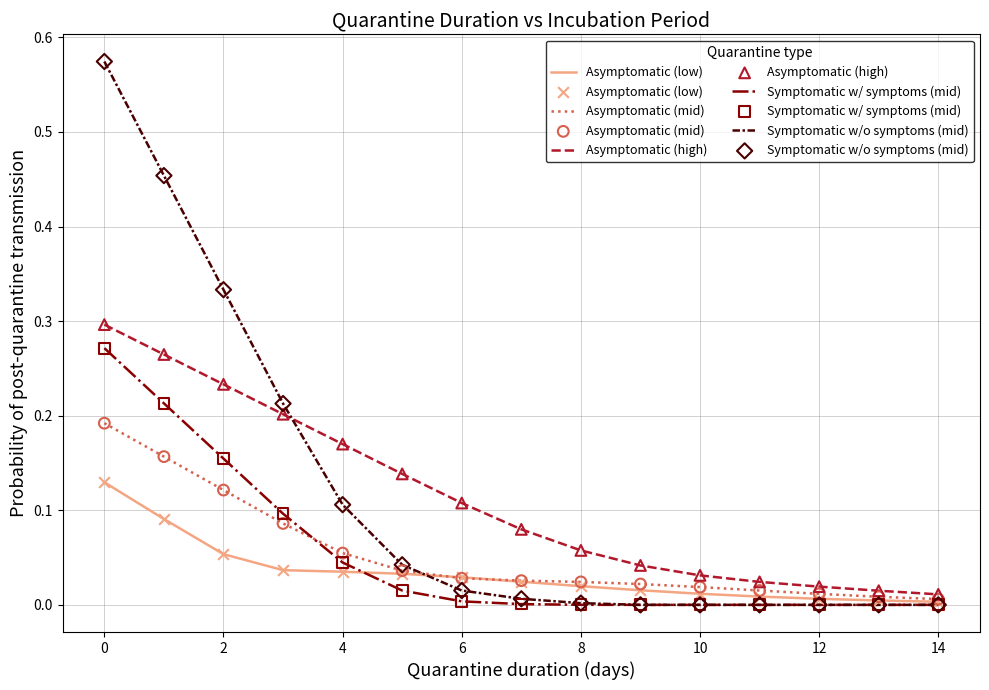

How many lines are shown in the chart?

5